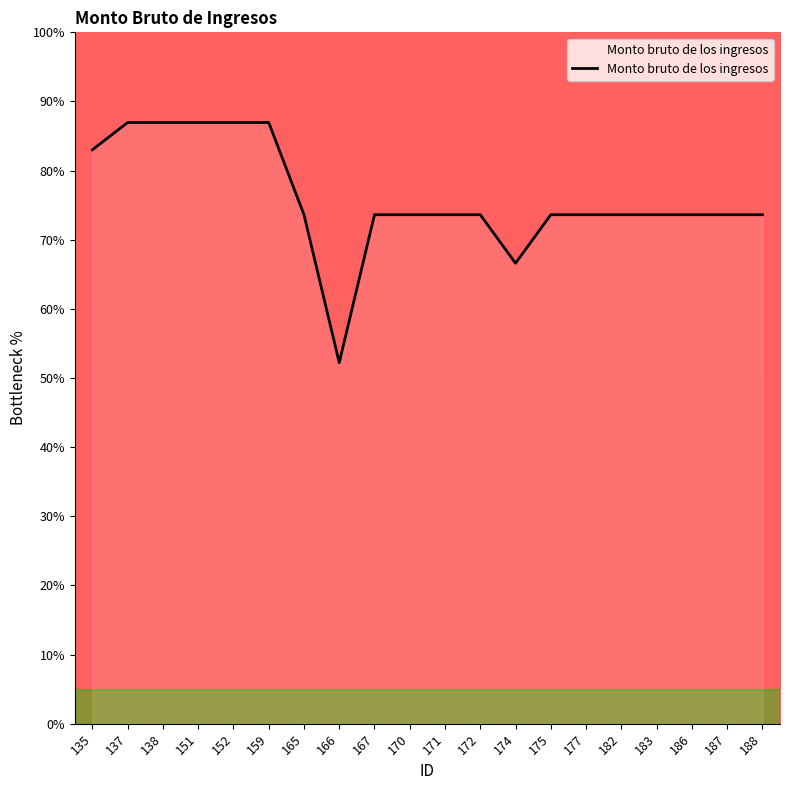

What is the average value?

76.0